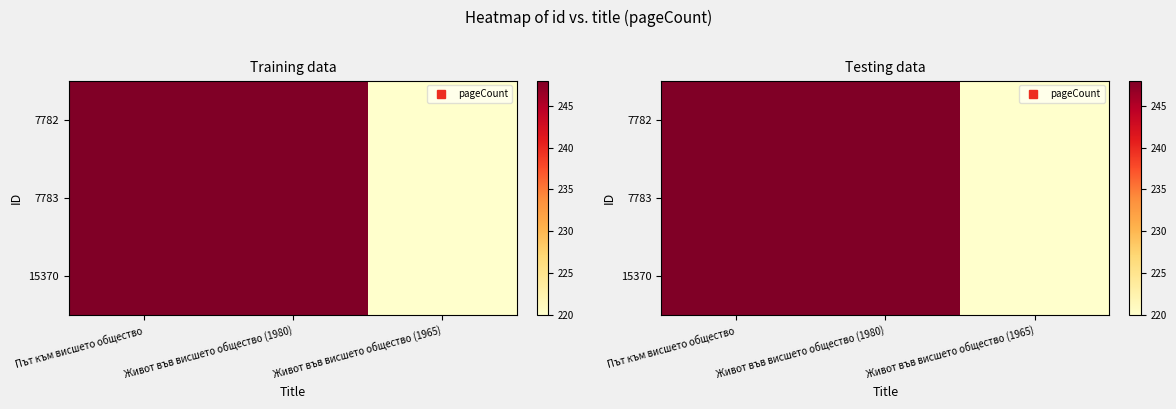

Which series has the largest total across all categories?

7782